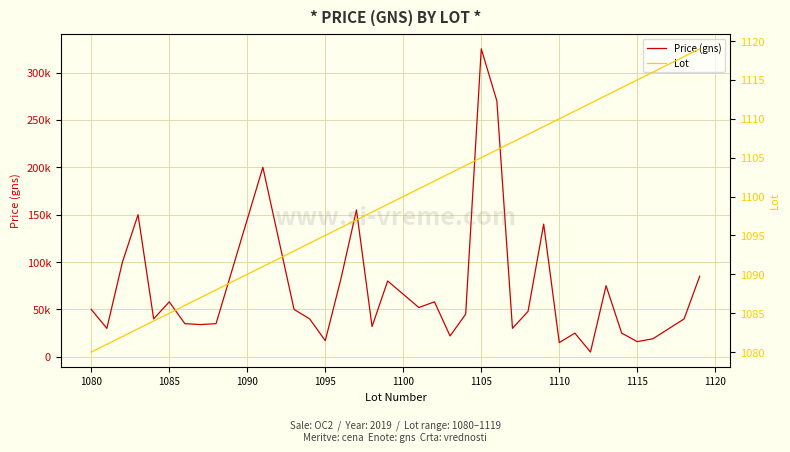

What are all the series names shown in the legend?

Price (gns), Lot